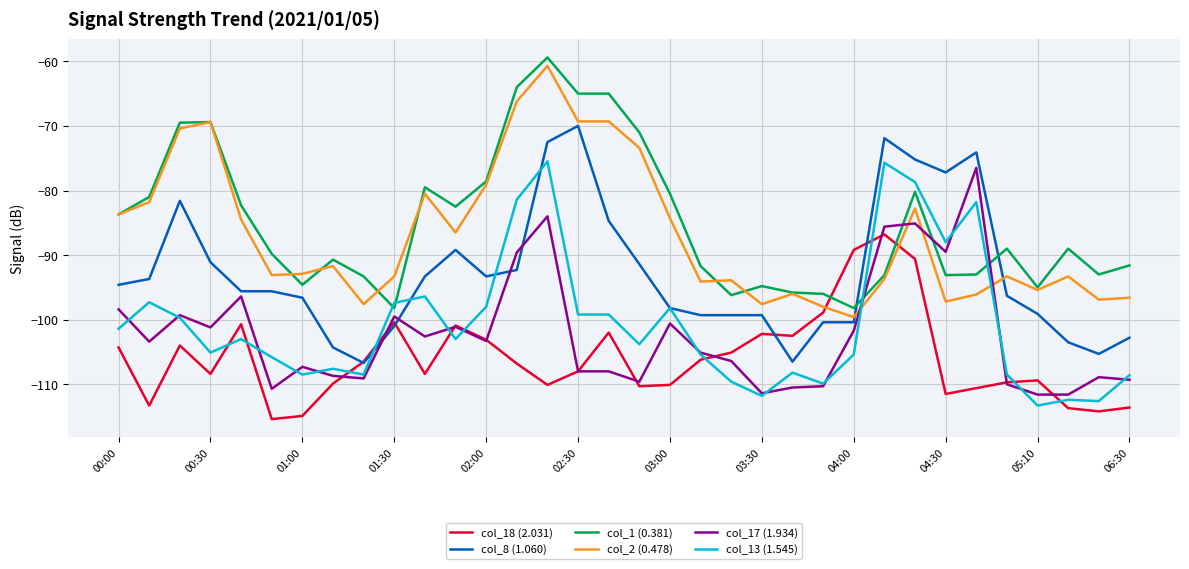

True or false: col_18 (2.031) and col_8 (1.060) cross at least once.

True